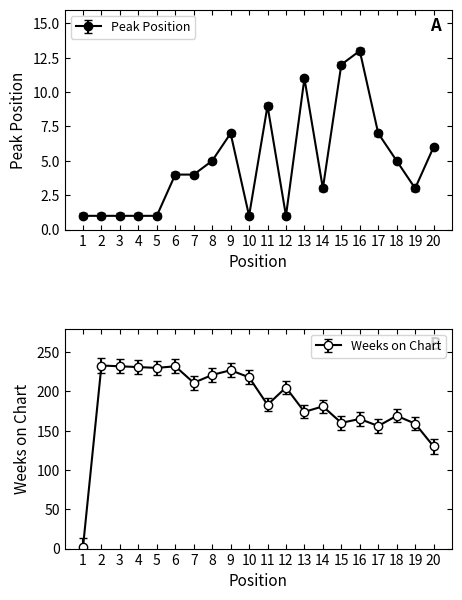

In Peak Position, how many points are higher than both neighbors (excluding endpoints)?

4